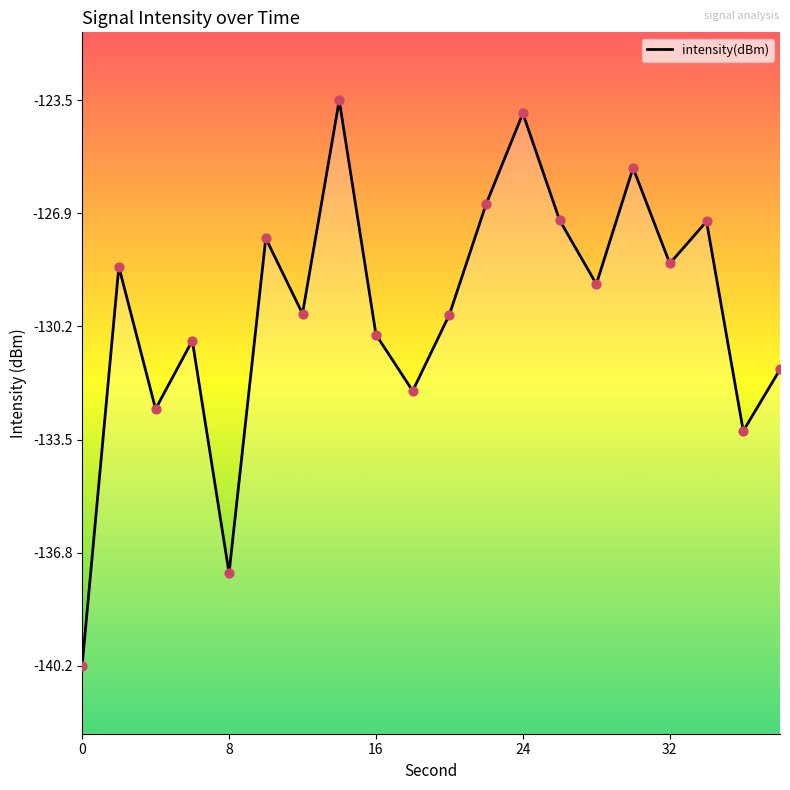

What is the change in value from 0 to 16?

+9.7